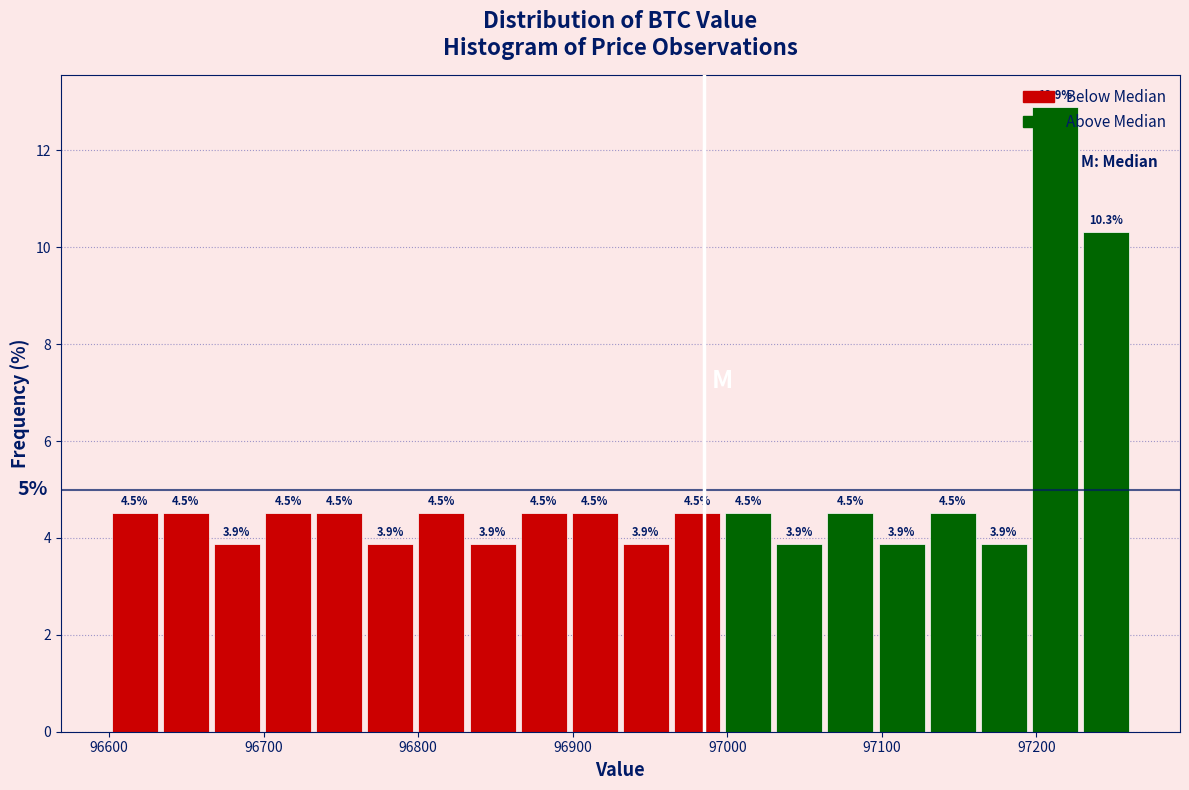

Read against the x-axis, roughly where is the centre of the tallest bar?

97210